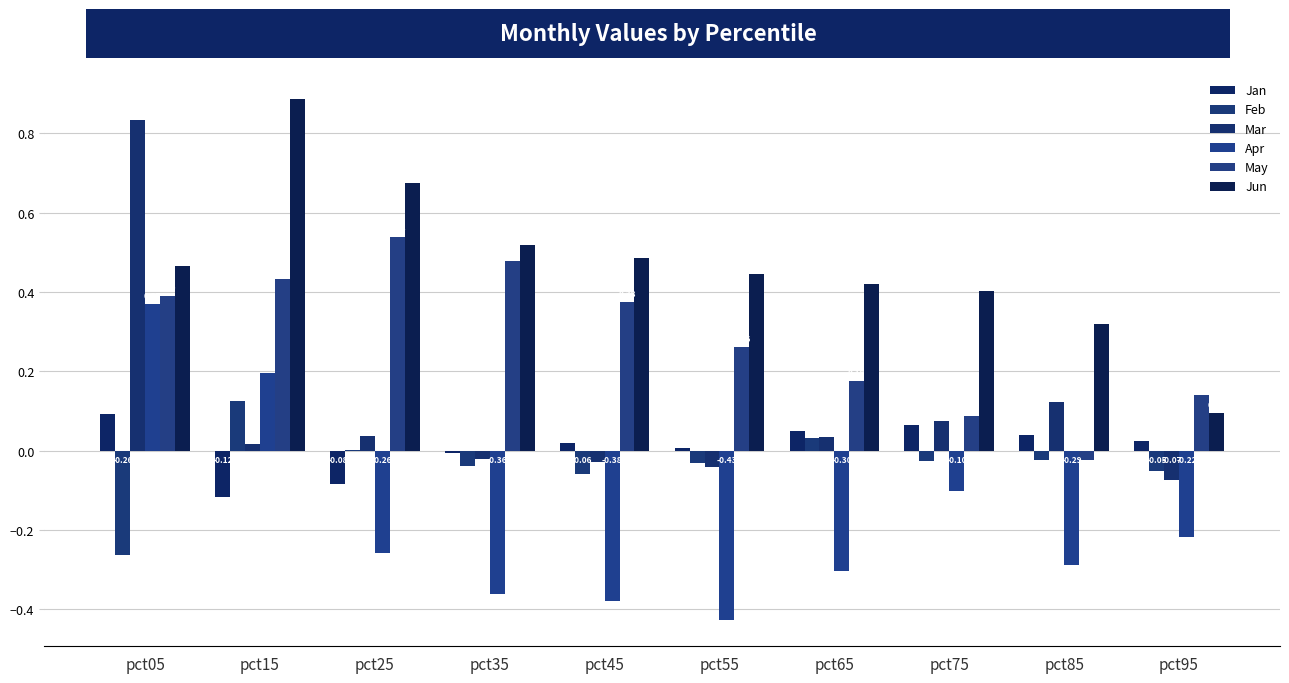

How many groups of bars are there?

10